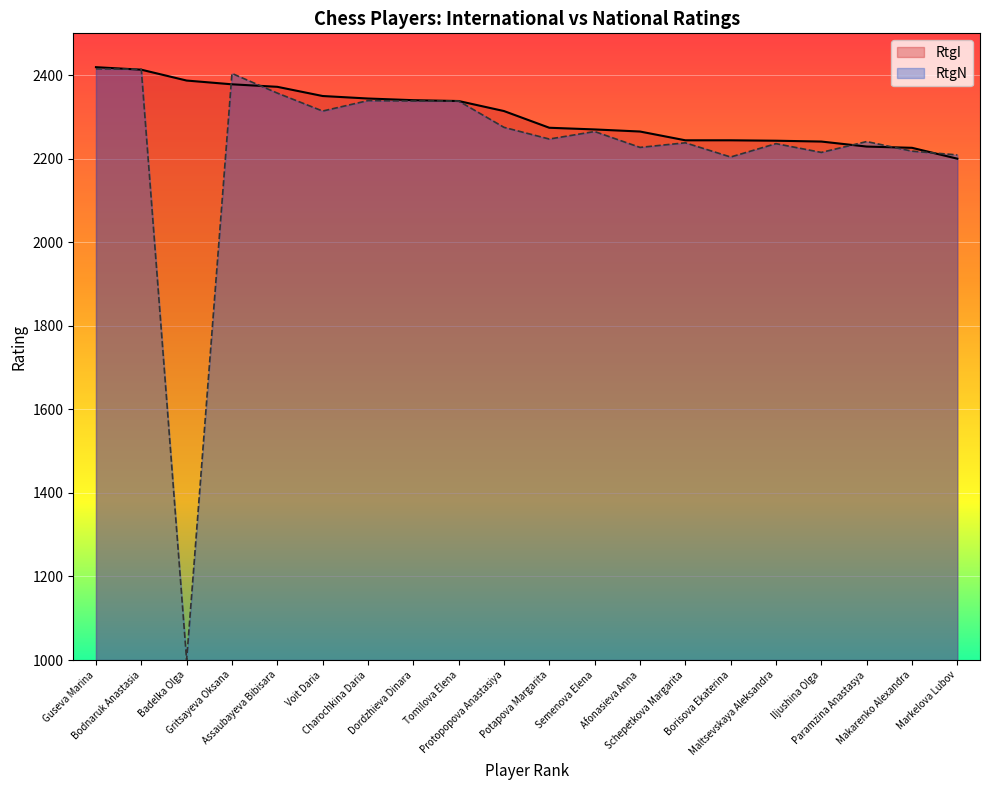

At which label is RtgI closest to 2309?

Protopopova Anastasiya